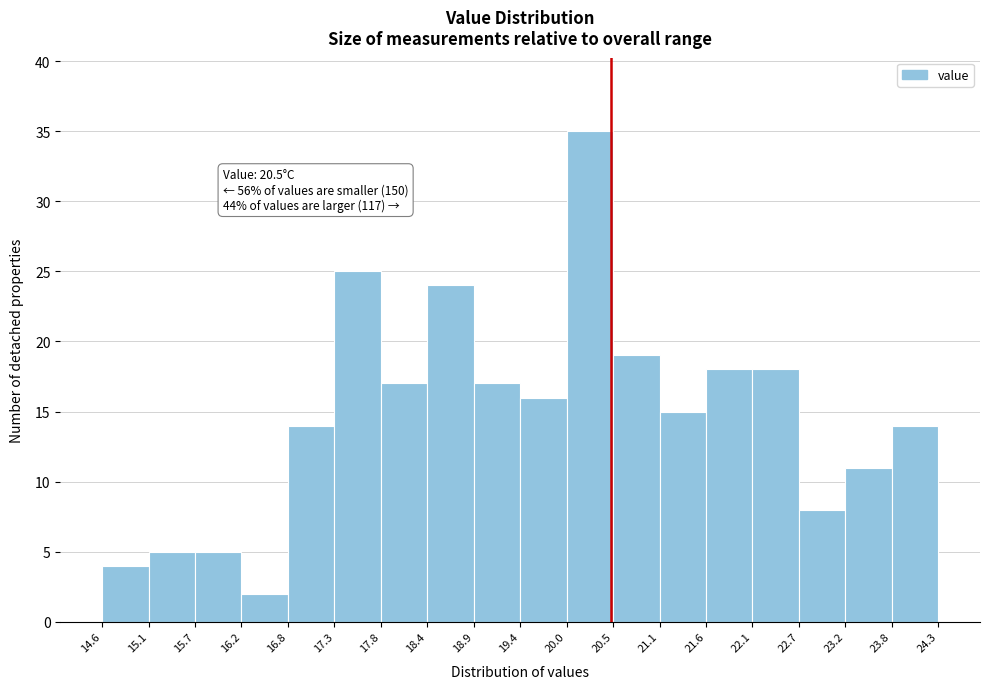

Over which range of the x-axis is the bar tallest?

20.0 to 20.5